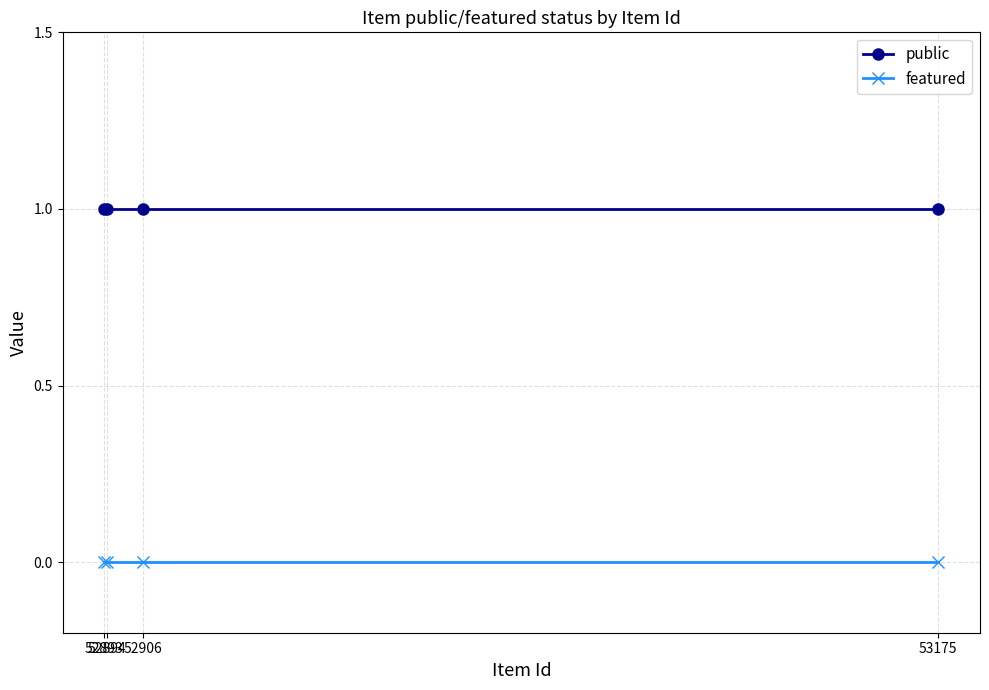

Which has a higher value, 52894 or 53175?

52894